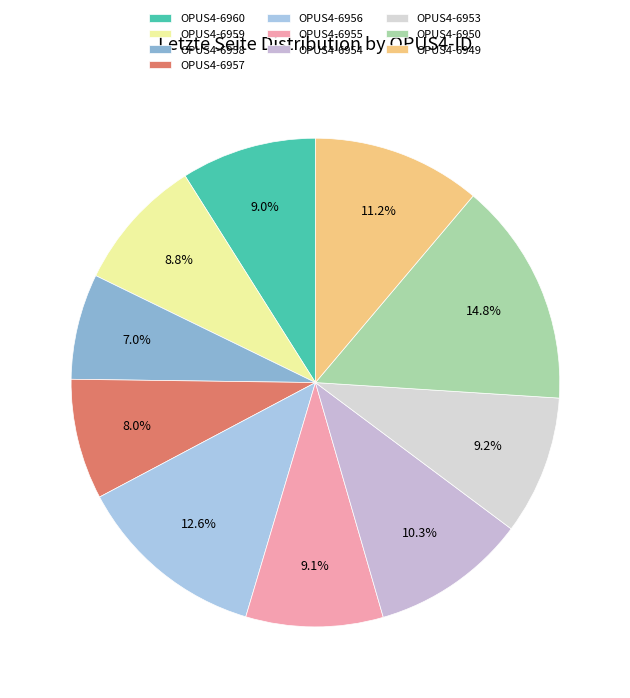

How many slices are in this pie chart?

10